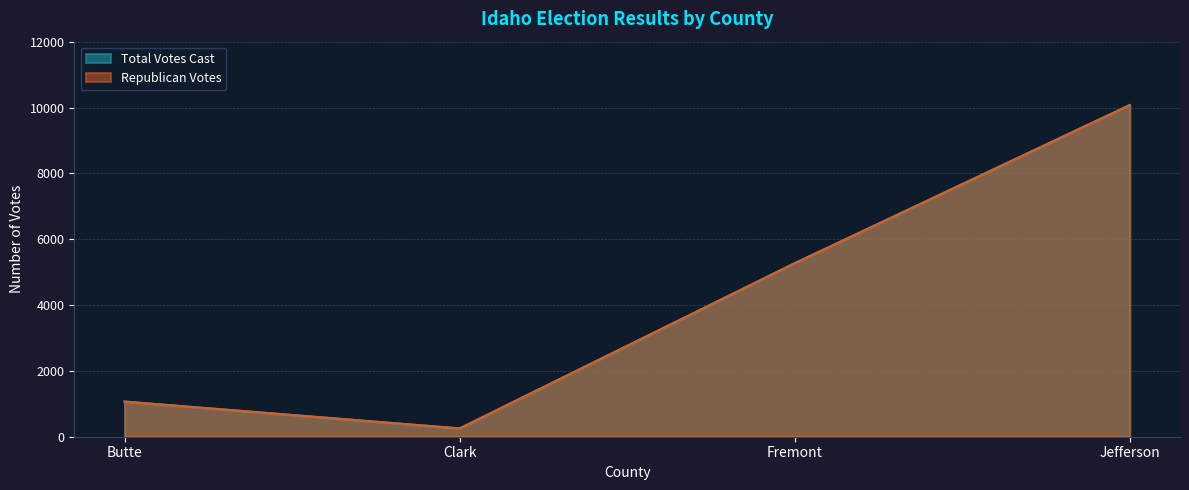

True or false: Republican Votes has more than 1 points higher than both neighbors.

False